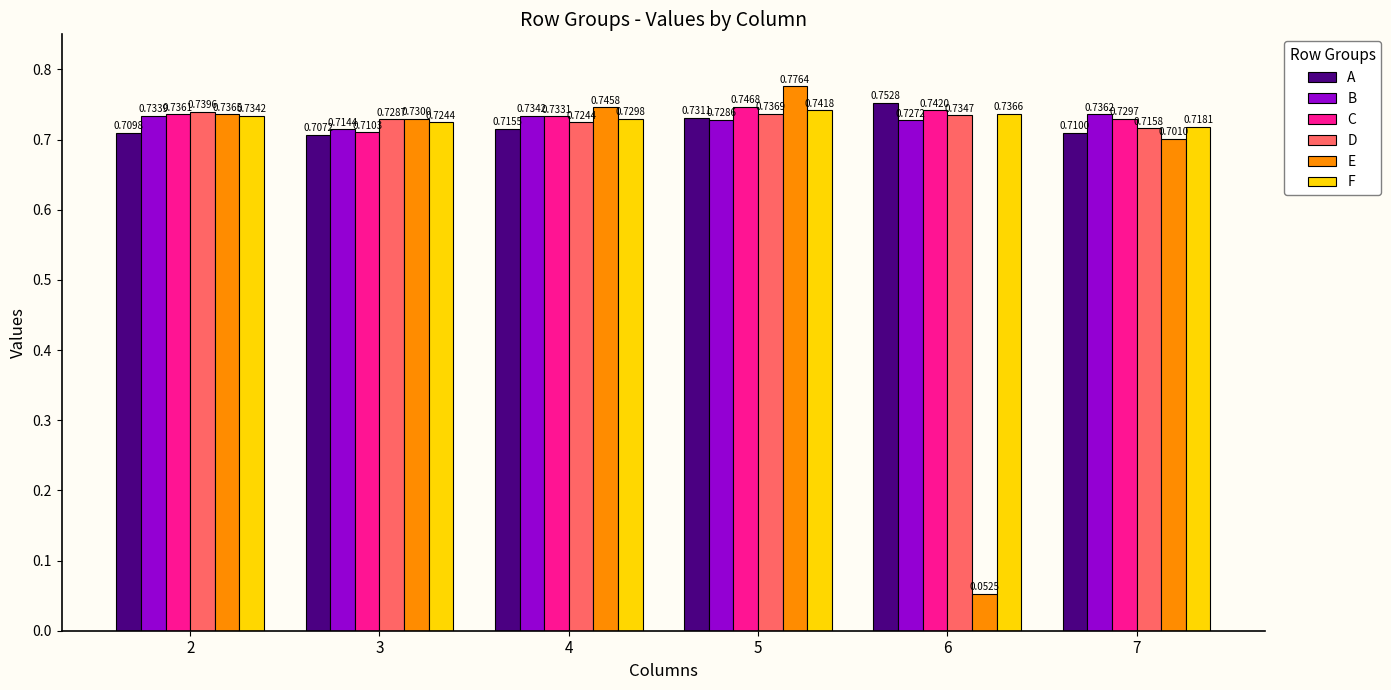

Count the A values in the range 0 to 1.

6